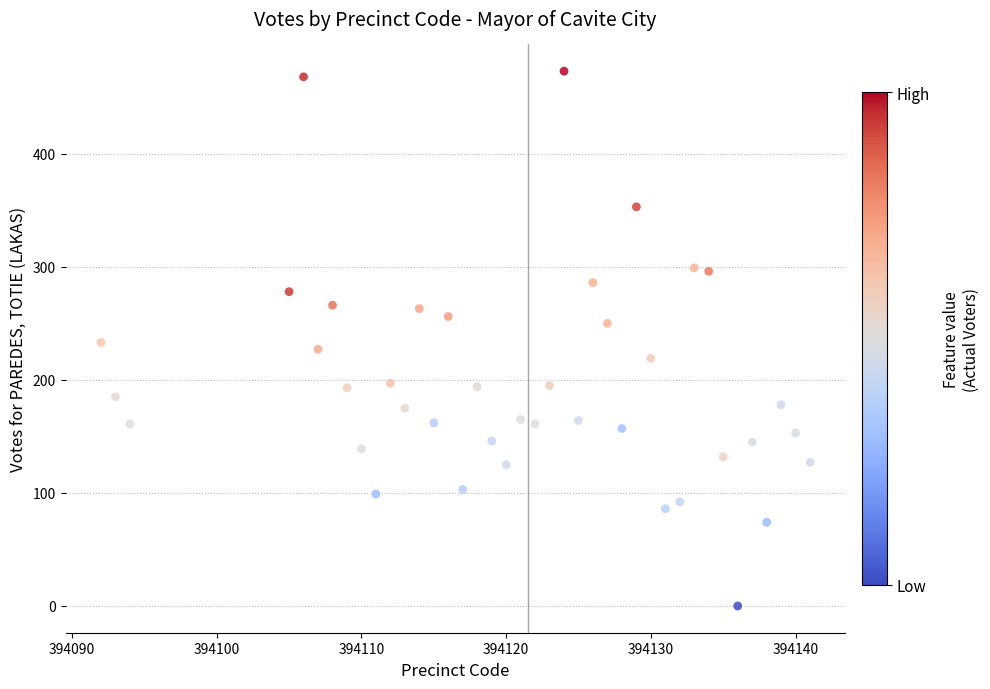

What is the range of X values (max minus min)?

49